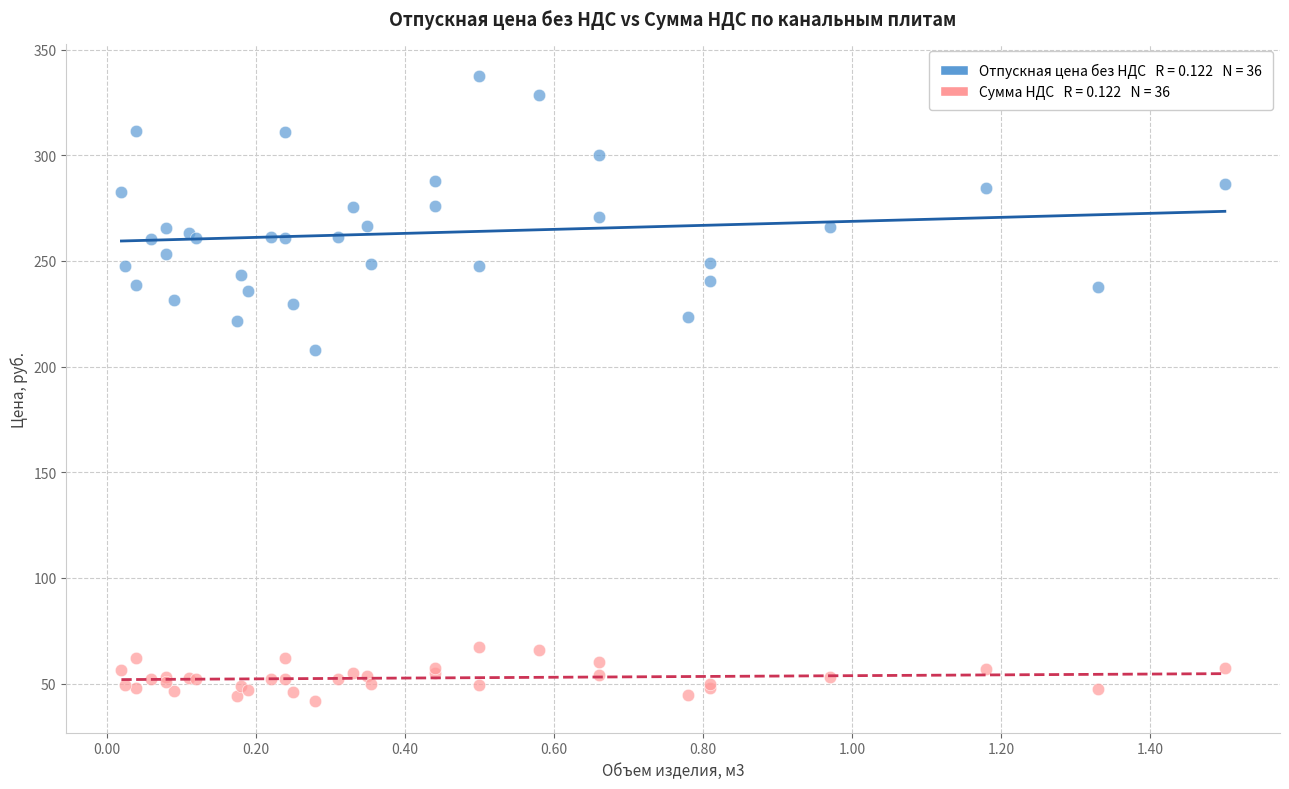

Across all series, what Y value is closest to 189?

207.8